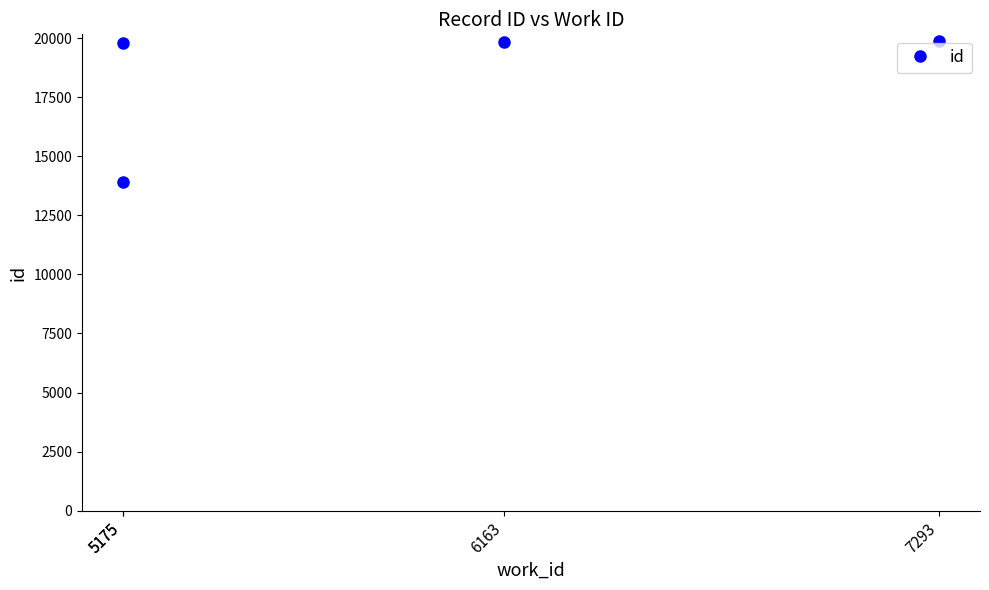

True or false: the data has more than 1 interior local peaks.

False